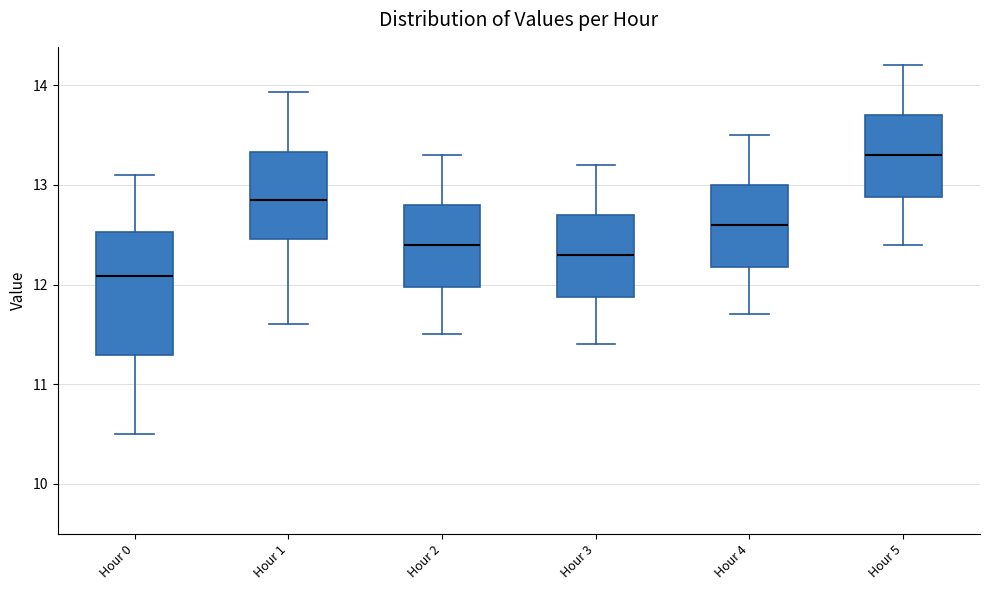

Reading left to right, transcribe this box plot: for each box, give where its median line is, the range the box spans, and where its two whiskers end, as read against the y-axis. The values are not printed on the chart, so give them approximately, as read against the axis.

Hour 0: median 12.1, box 11.3 to 12.5, whiskers 10.5 to 13.1
Hour 1: median 12.9, box 12.5 to 13.3, whiskers 11.6 to 13.9
Hour 2: median 12.4, box 12.0 to 12.8, whiskers 11.5 to 13.3
Hour 3: median 12.3, box 11.9 to 12.7, whiskers 11.4 to 13.2
Hour 4: median 12.6, box 12.2 to 13.0, whiskers 11.7 to 13.5
Hour 5: median 13.3, box 12.9 to 13.7, whiskers 12.4 to 14.2